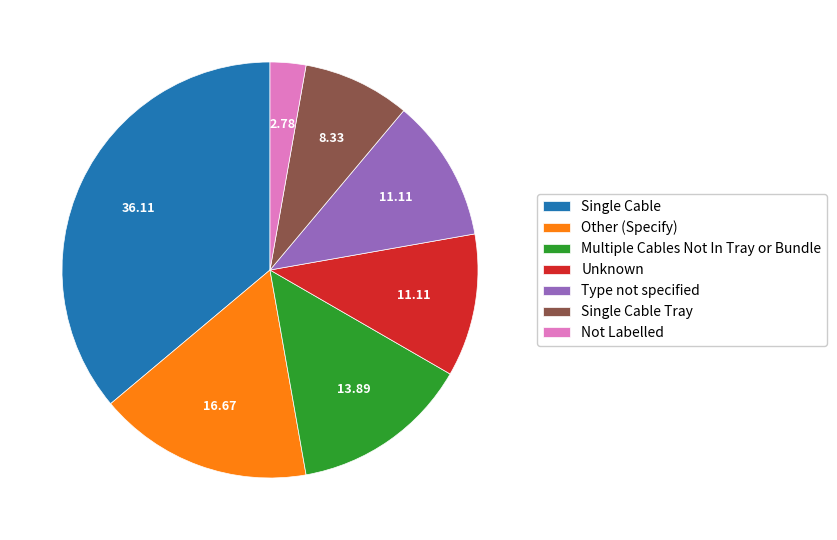

Approximately how many times larger is the value at Multiple Cables Not In Tray or Bundle compared to Unknown?

1.3